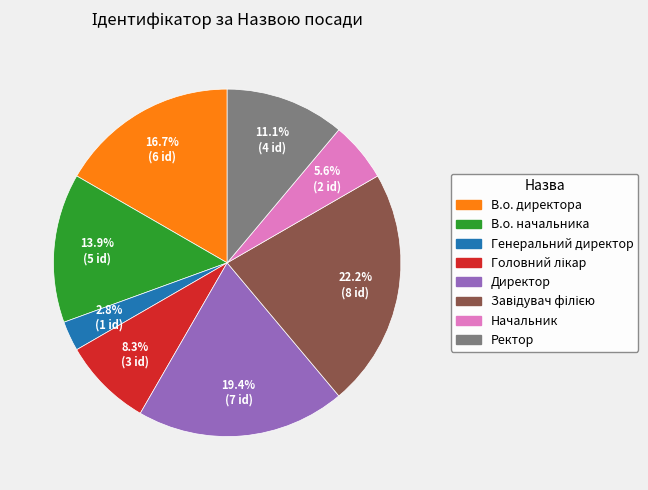

Is there a majority slice in this chart?

No